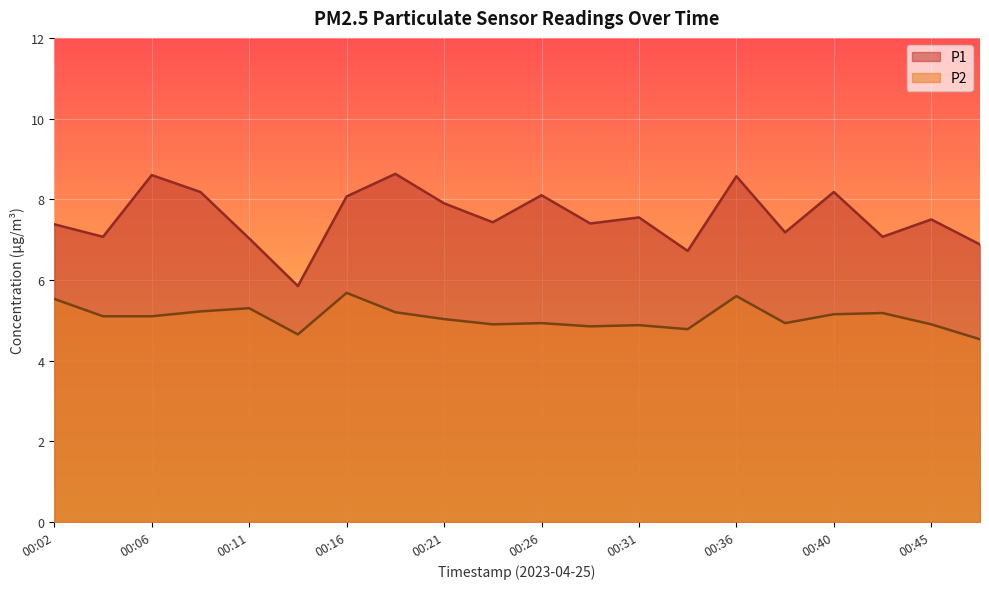

The P1 series shows 7.5 at 00:45. True or false?

True